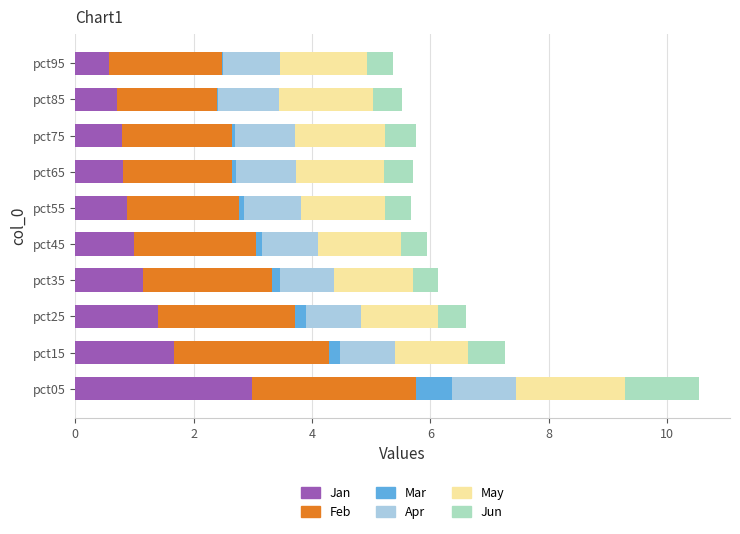

How many series are shown in this chart?

6